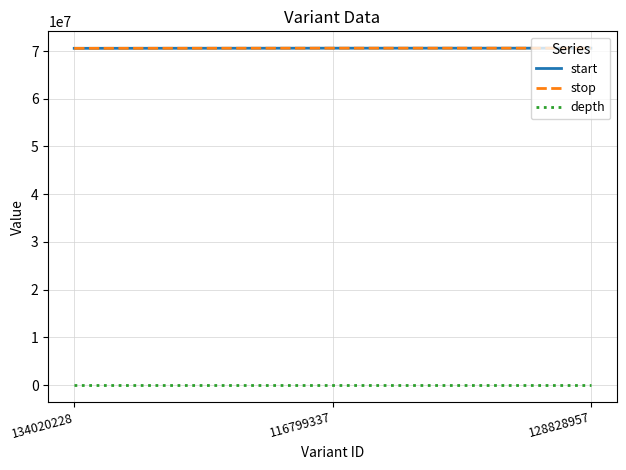

What is the greatest value displayed?

70601923